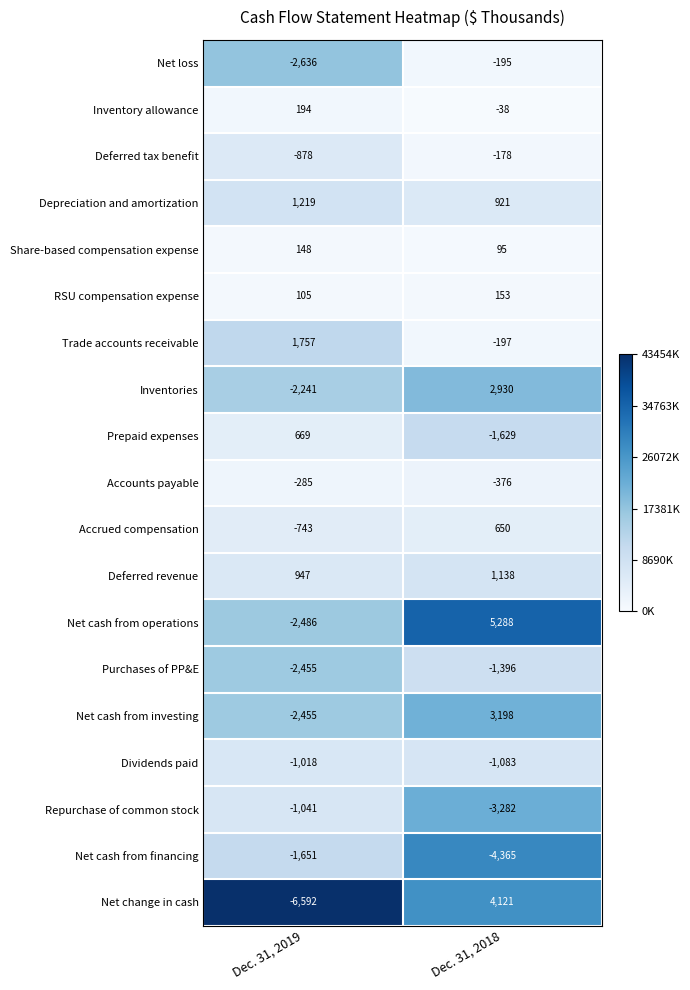

At which label does Deferred tax benefit reach its minimum?

Dec. 31, 2019